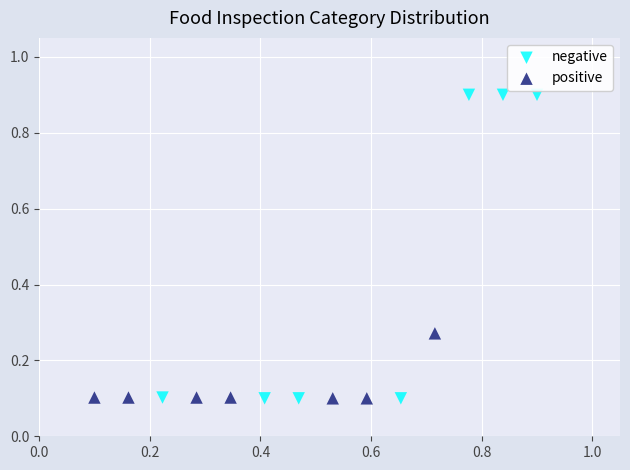

Which series has the largest Y range (max minus min)?

negative